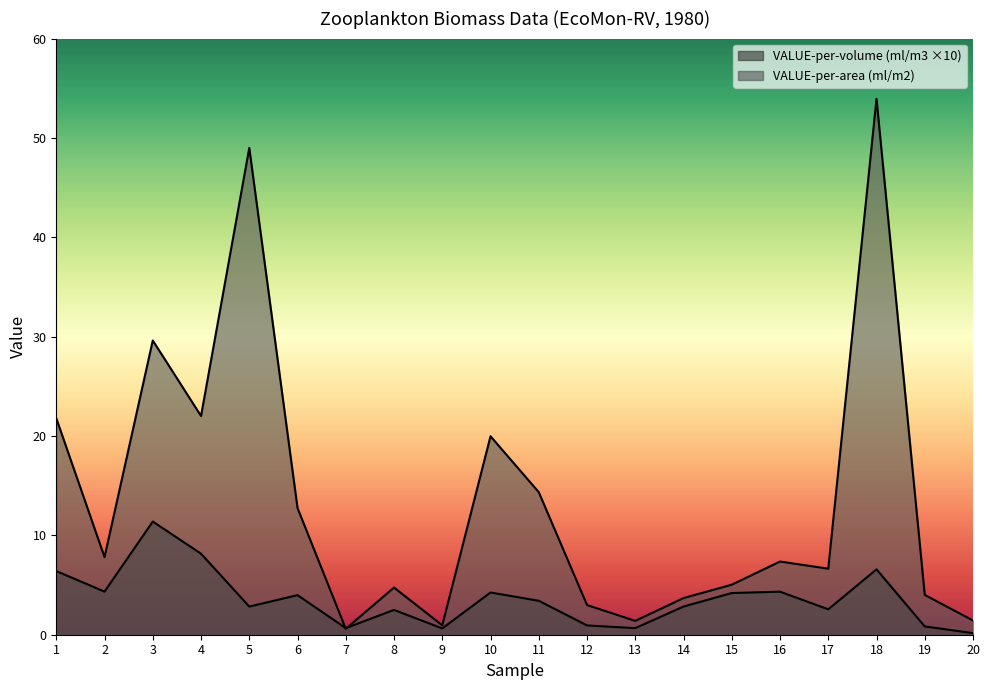

Reading left to right, list all the values displayed in this chart.

VALUE-per-volume (ml/m3): 1=6.4	2=4.3	3=11.4	4=8.2	5=2.8	6=4.0	7=0.7	8=2.5	9=0.6	10=4.2	11=3.4	12=0.9	13=0.7	14=2.8	15=4.2	16=4.3	17=2.6	18=6.6	19=0.8	20=0.2
VALUE-per-area (ml/m2): 1=21.8	2=7.8	3=29.6	4=22.0	5=49.0	6=12.7	7=0.6	8=4.7	9=0.9	10=20.0	11=14.3	12=3.0	13=1.4	14=3.7	15=5.0	16=7.4	17=6.6	18=53.9	19=4.0	20=1.4